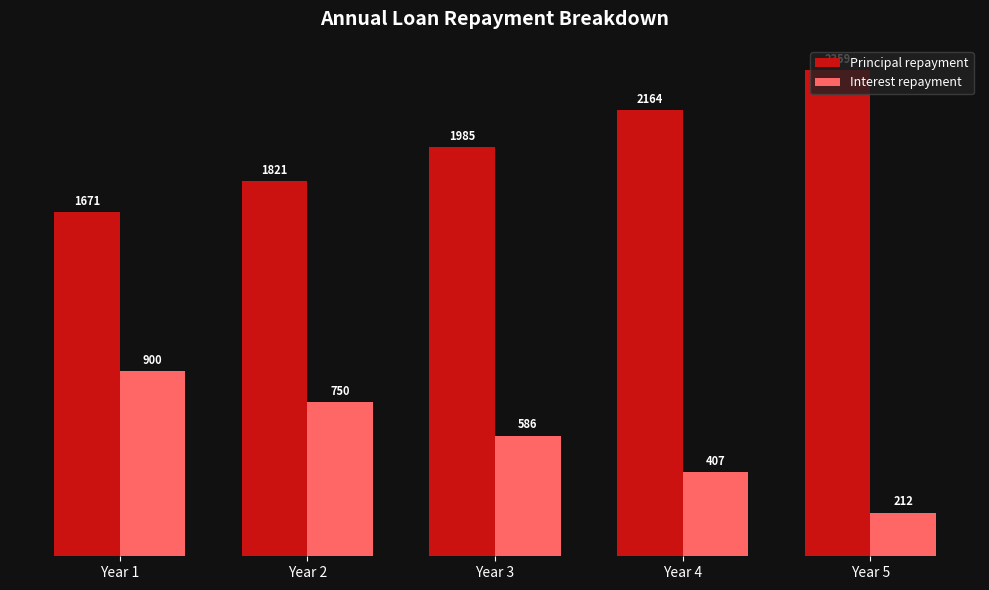

List the series in order of their overall mean, highest first.

Principal repayment, Interest repayment